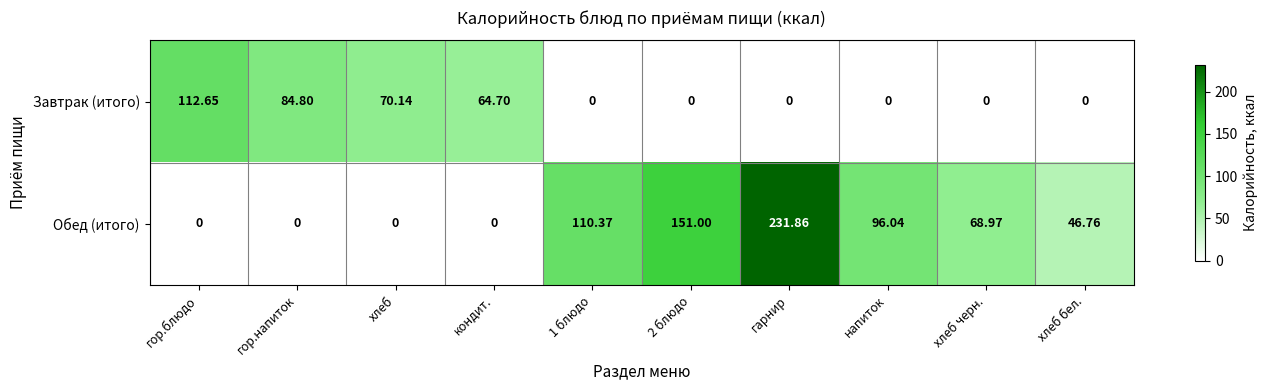

Which series has the largest total across all categories?

Обед (итого)